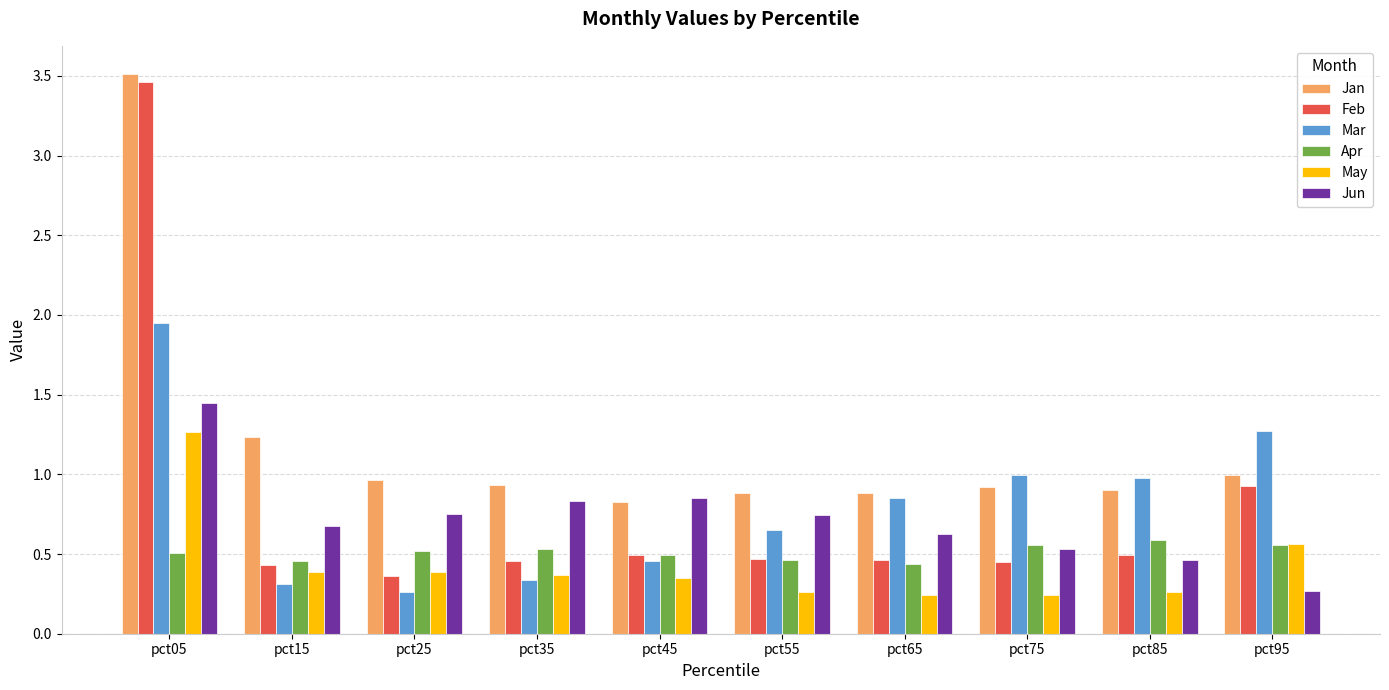

What is the approximate value of May at pct05?

1.3